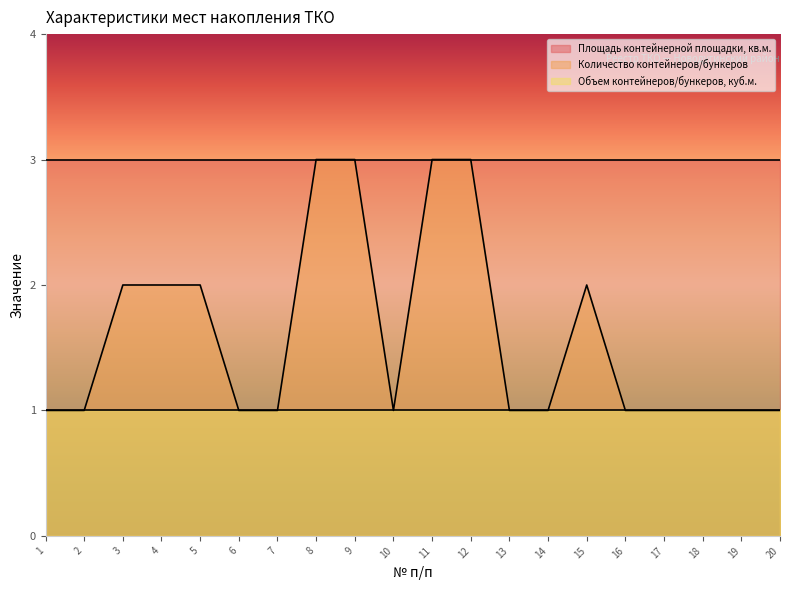

What is the minimum value shown in the chart?

1